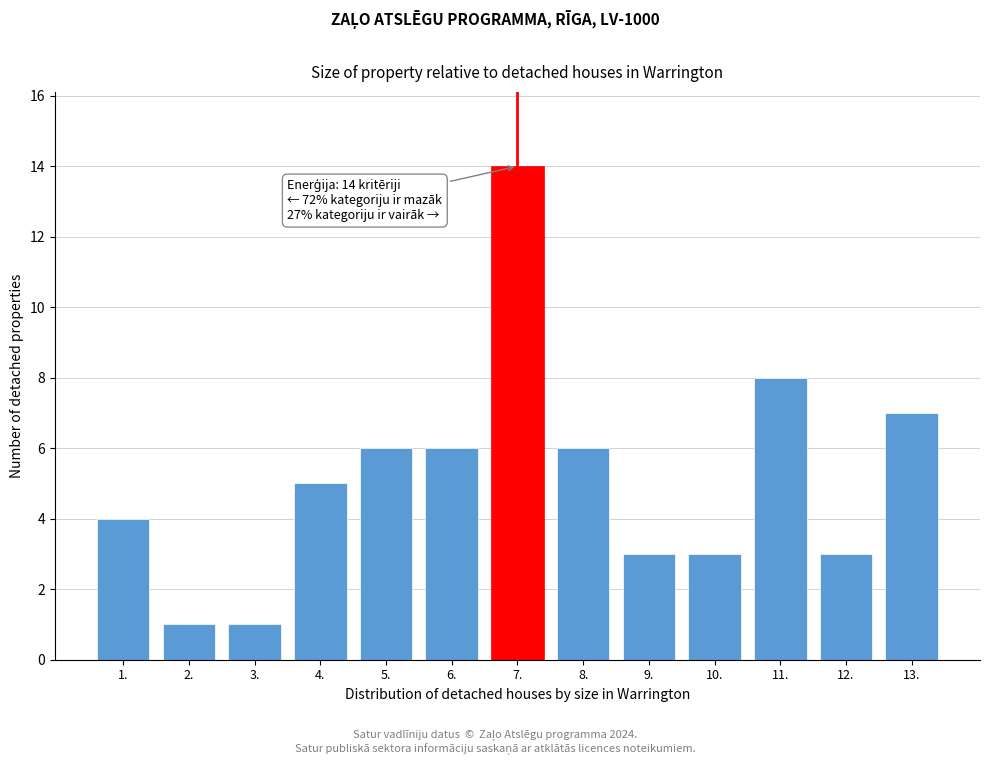

Reading left to right, what are all the values shown in this chart?

4	1	1	5	6	6	14	6	3	3	8	3	7